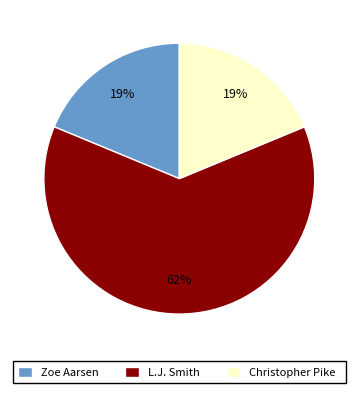

To the nearest percent, what percentage of the pie is Zoe Aarsen?

19%